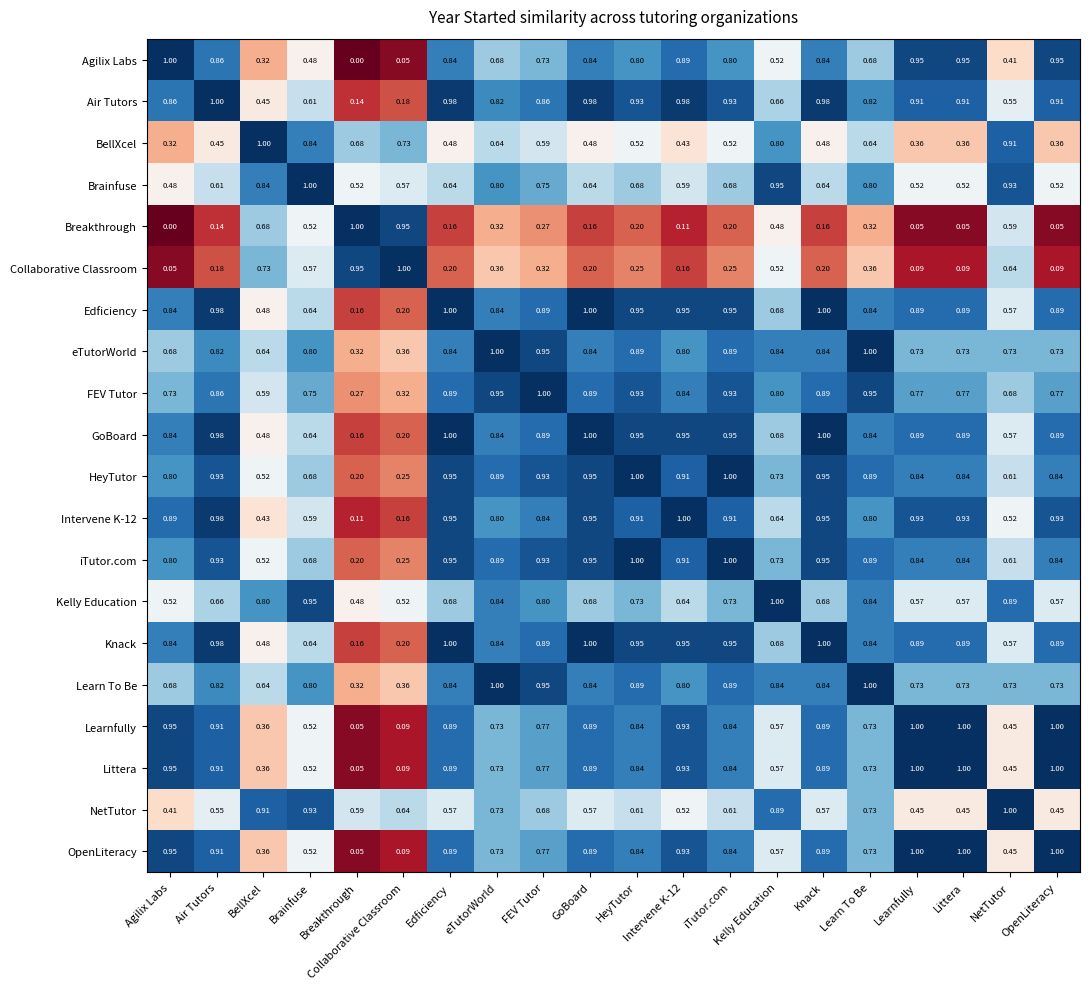

At which label does Breakthrough reach its minimum?

Agilix Labs